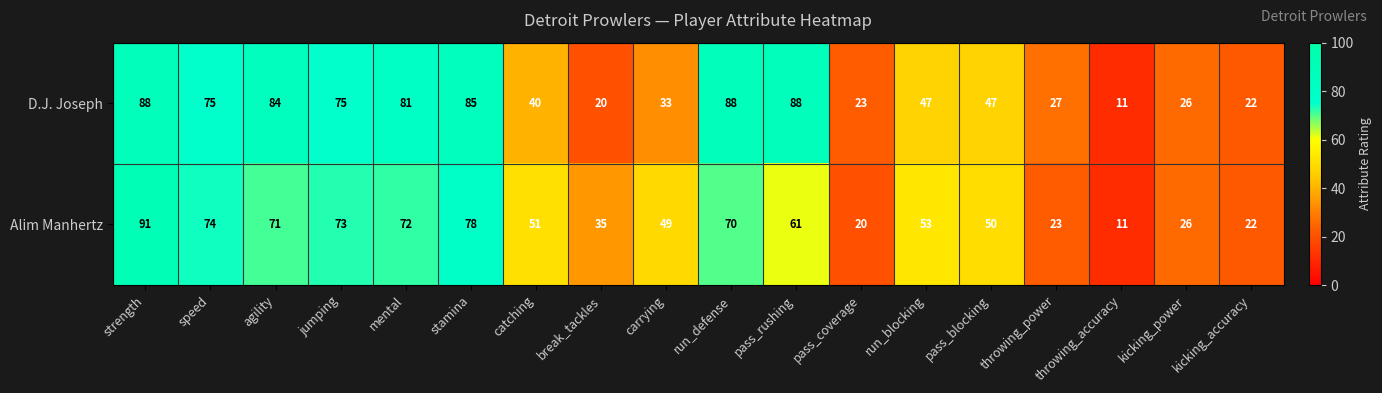

What is the maximum value shown in the chart?

91